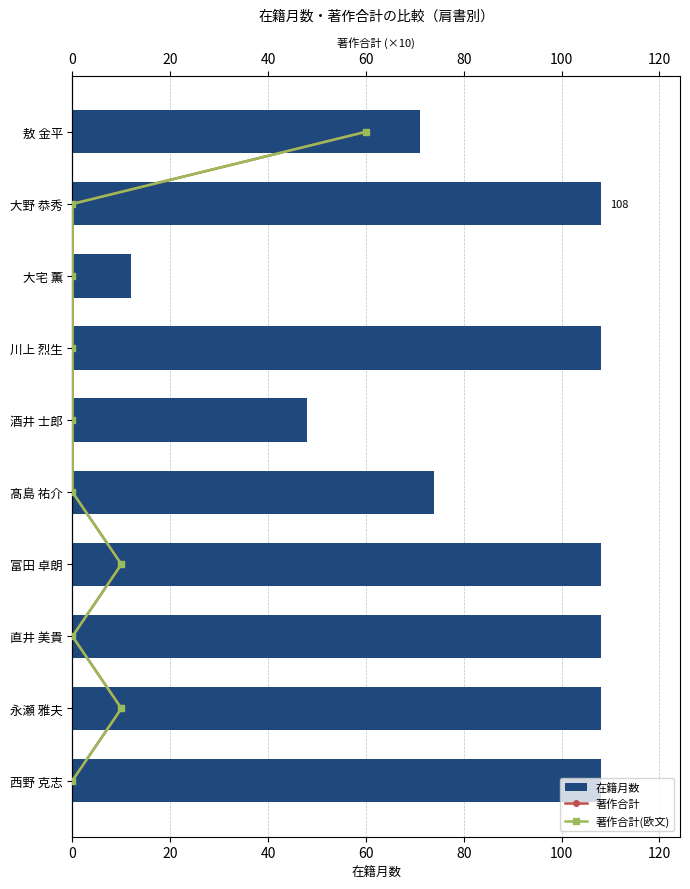

The value of 在籍月数 at 西野 克志 is 23. True or false?

False